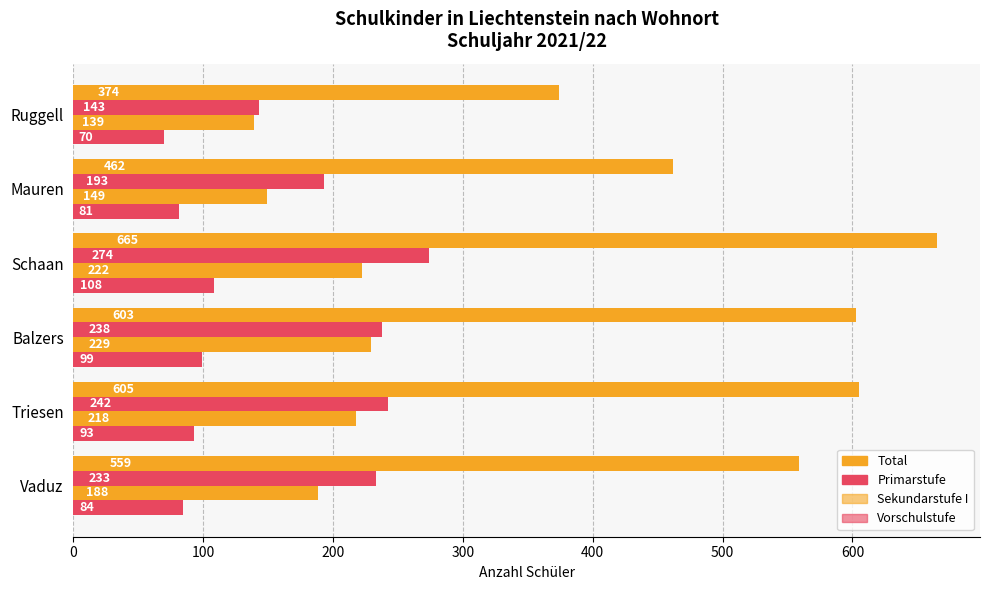

How many data points in Total are less than 603?

3